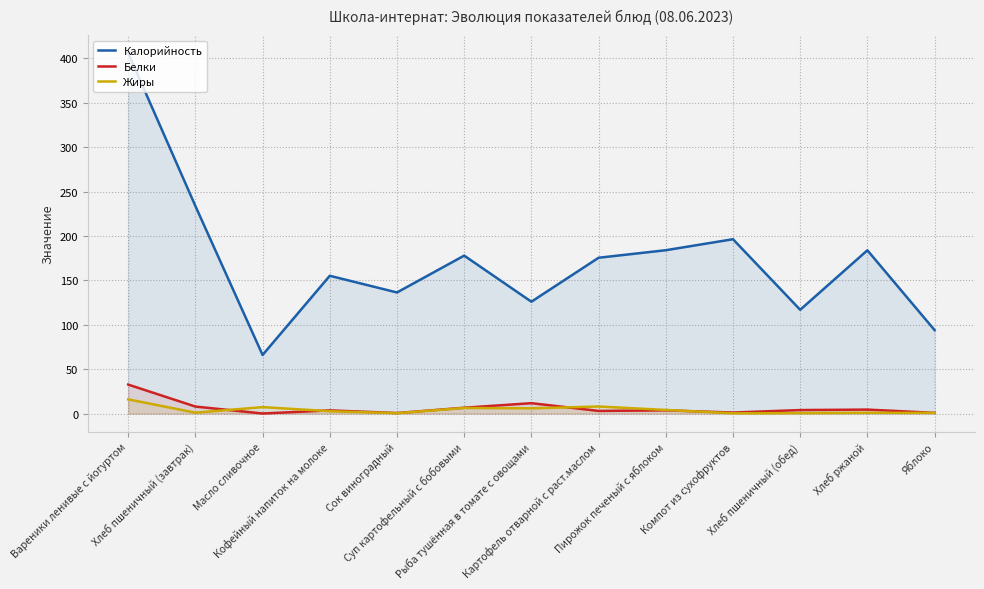

How many interior local peaks does the Жиры series have?

4